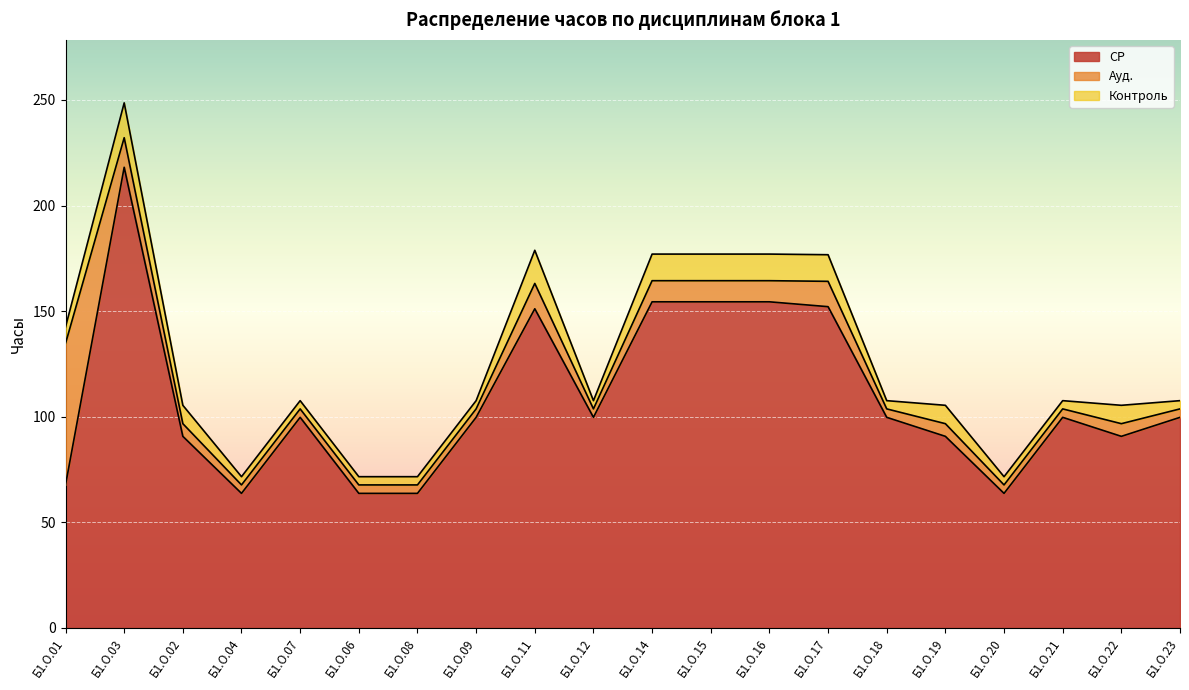

What is the approximate value of Контроль at Б1.О.22?

8.7